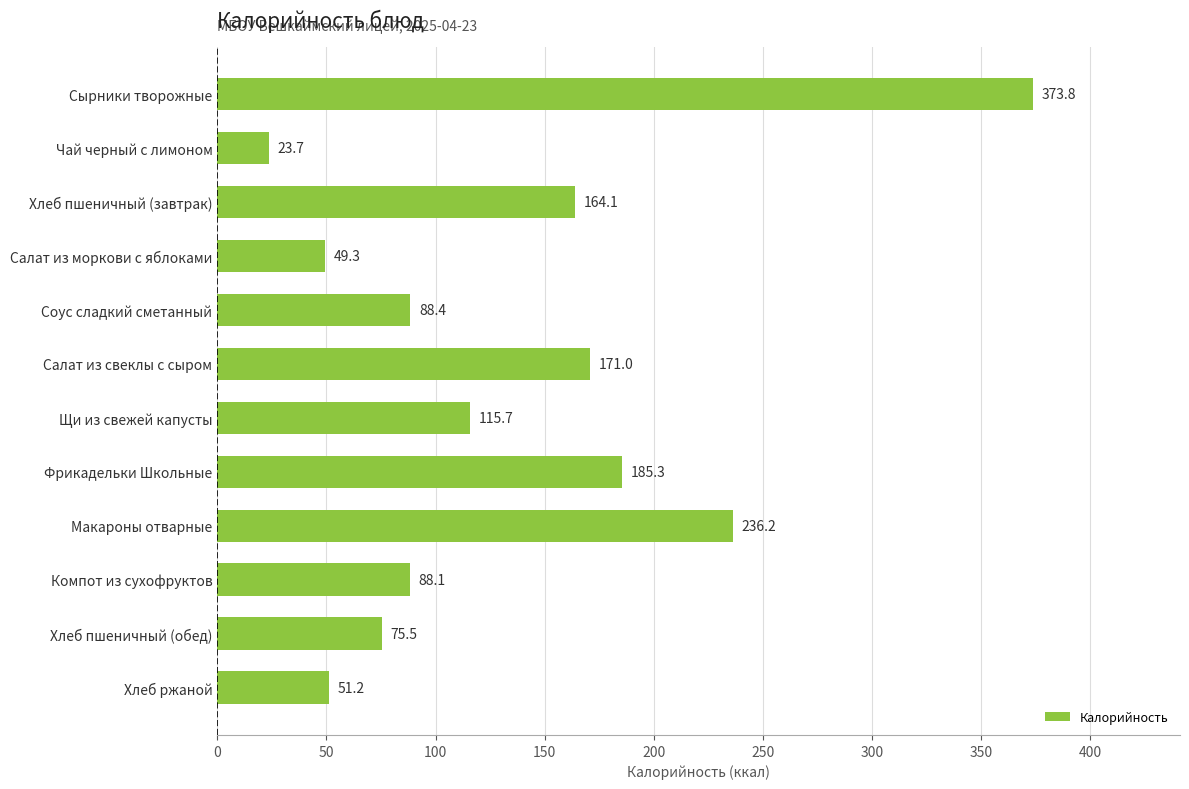

True or false: the data shows 88.4 at Соус сладкий сметанный.

True